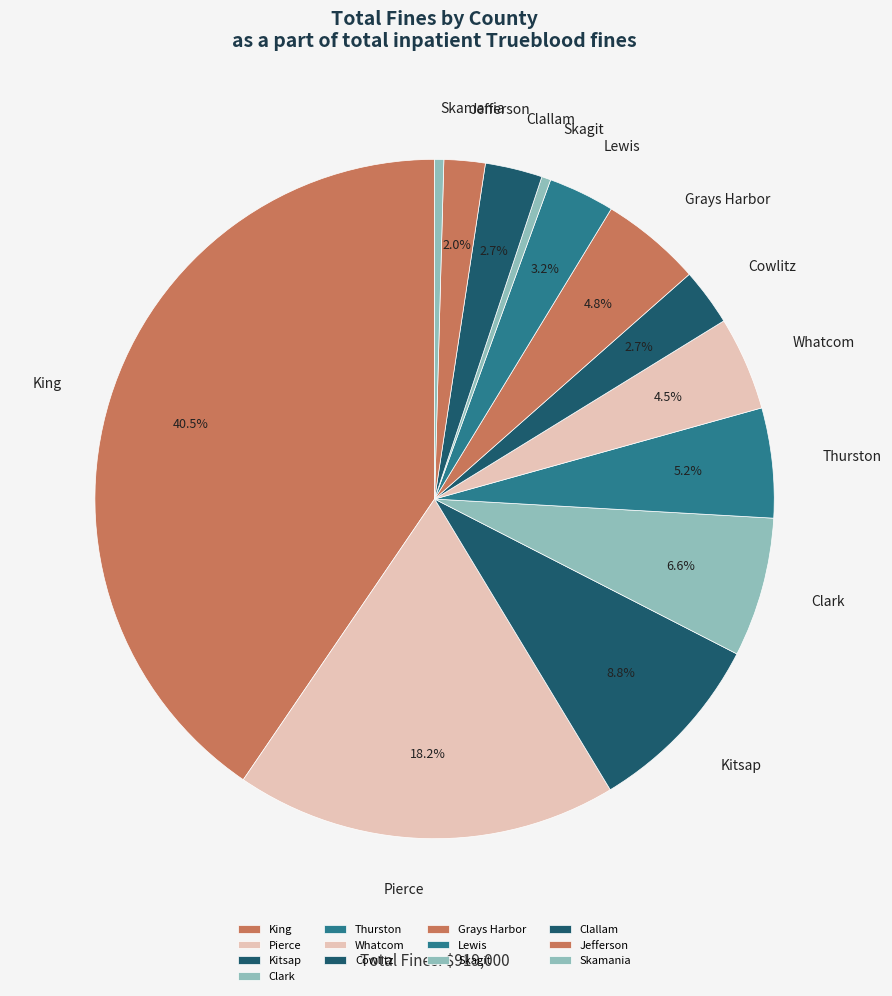

Does Thurston account for over 50% of the chart?

No